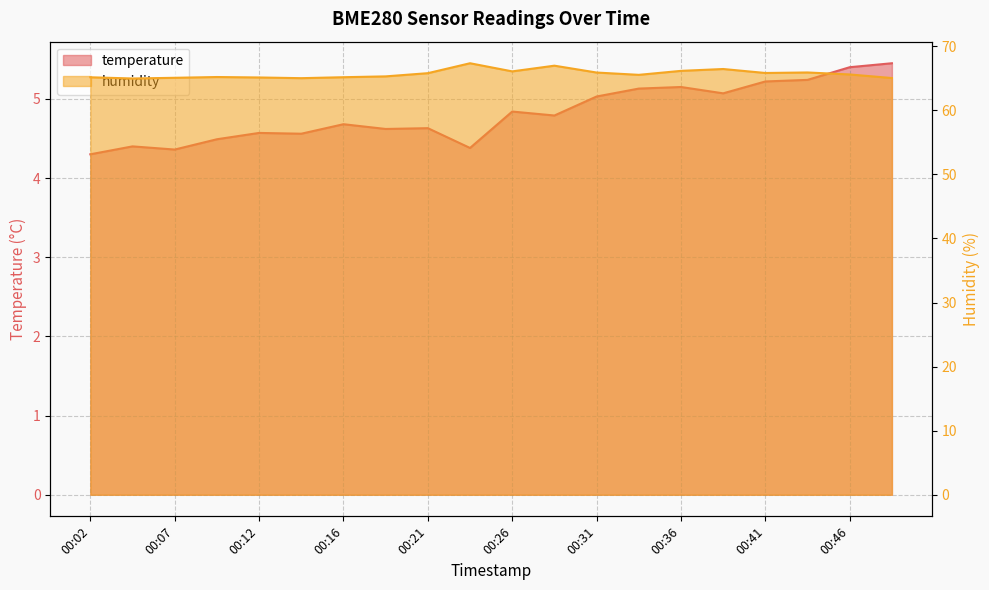

Rank the categories by humidity value from lowest to highest.

00:04, 00:14, 00:48, 00:07, 00:12, 00:02, 00:16, 00:09, 00:19, 00:33, 00:46, 00:21, 00:41, 00:31, 00:43, 00:26, 00:36, 00:38, 00:29, 00:24